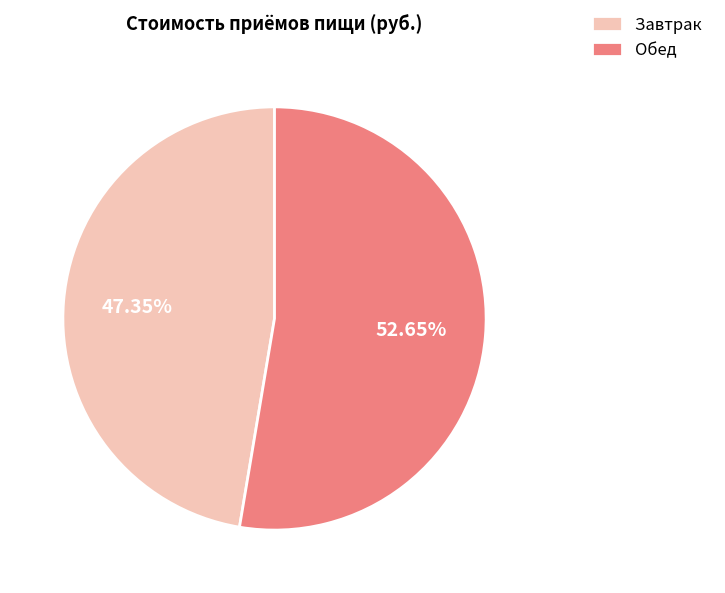

How many slices are in this pie chart?

2